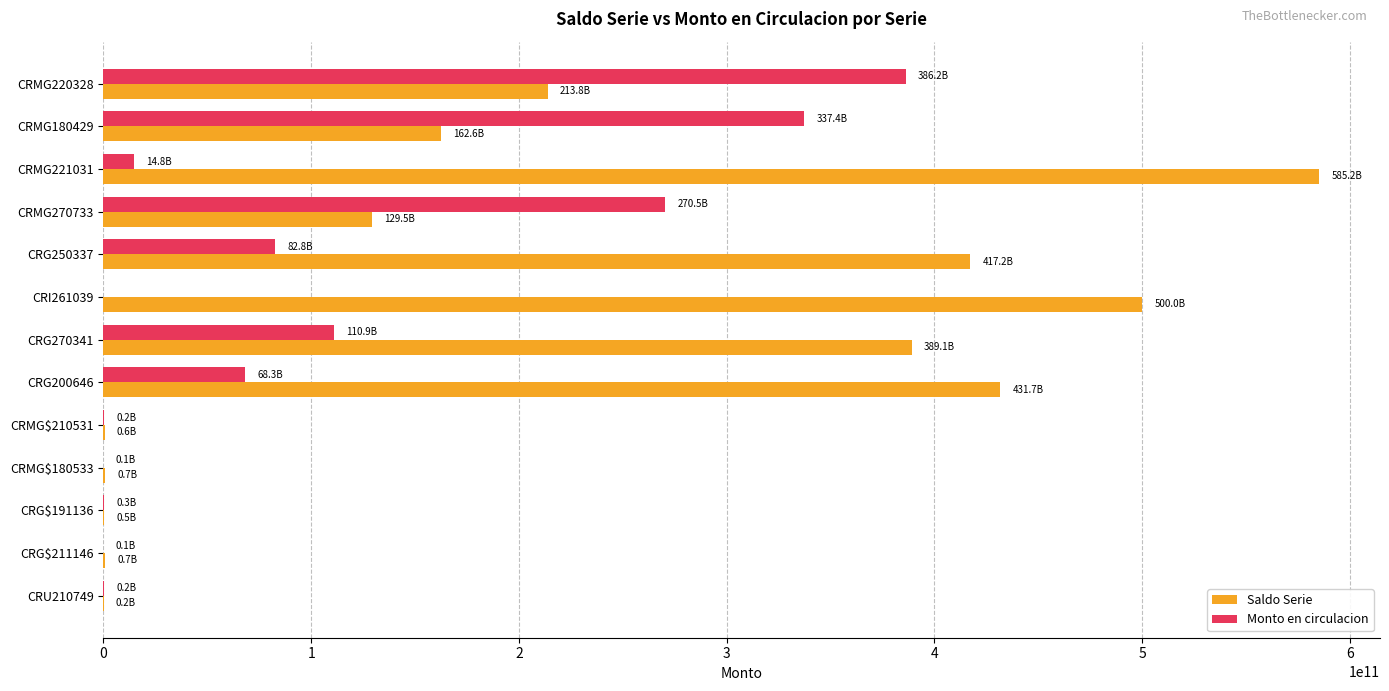

Is the value of Saldo Serie at CRU210749 greater than the value of Monto en circulacion at CRMG270733?

No